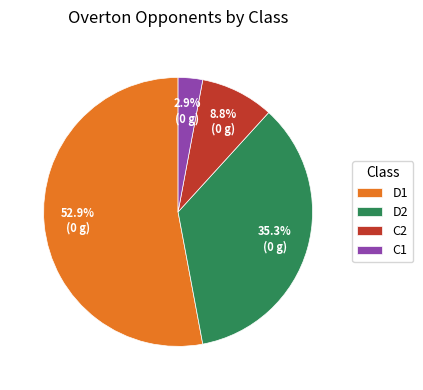

To the nearest percent, what portion does D1 represent?

53%